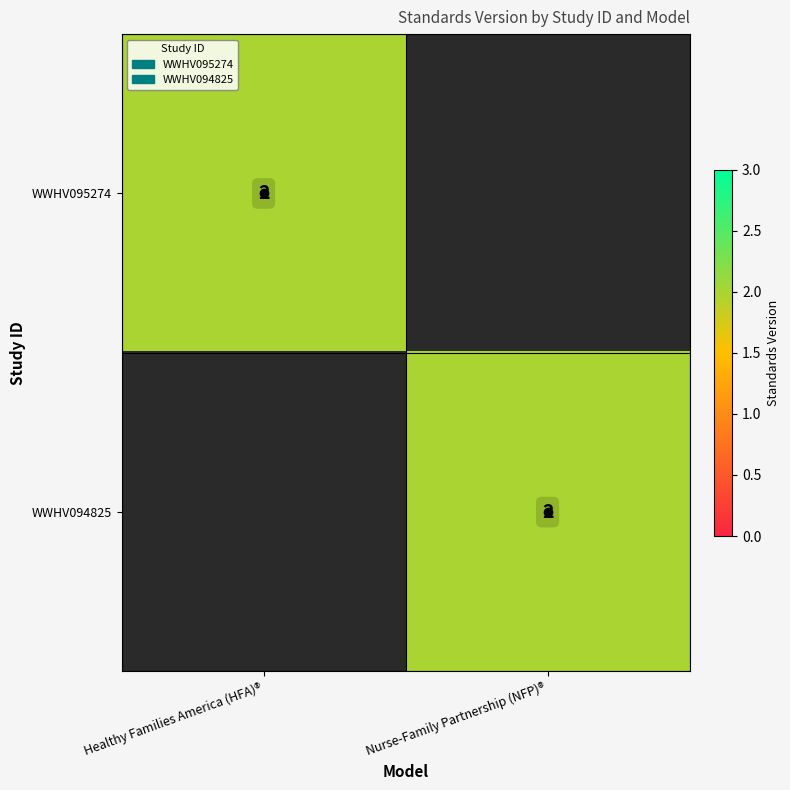

At which category is the sum across all series the highest?

Healthy Families America (HFA)®